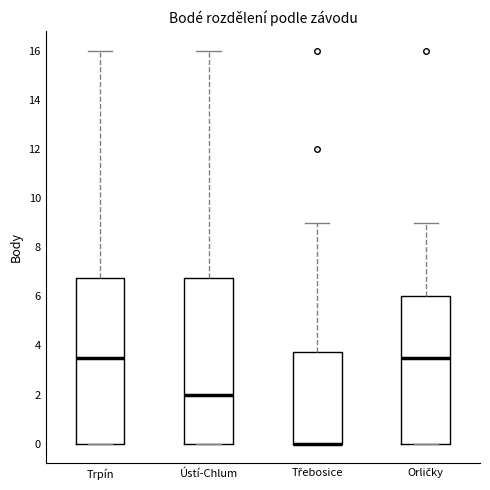

Reading left to right, read every box against the y-axis: the position of its median line, the range the box covers, and the ends of its whiskers. The values are not printed on the chart, so give them approximately, as read against the axis.

Trpín: median 3.6, box 0.0 to 6.8, whiskers 0.0 to 16.0
Ústí-Chlum: median 2.0, box 0.0 to 6.8, whiskers 0.0 to 16.0
Třebosice: median 0.0 (drawn on the box's lower edge), box 0.0 to 3.8, whiskers 0.0 to 9.0
Orličky: median 3.6, box 0.0 to 6.0, whiskers 0.0 to 9.0